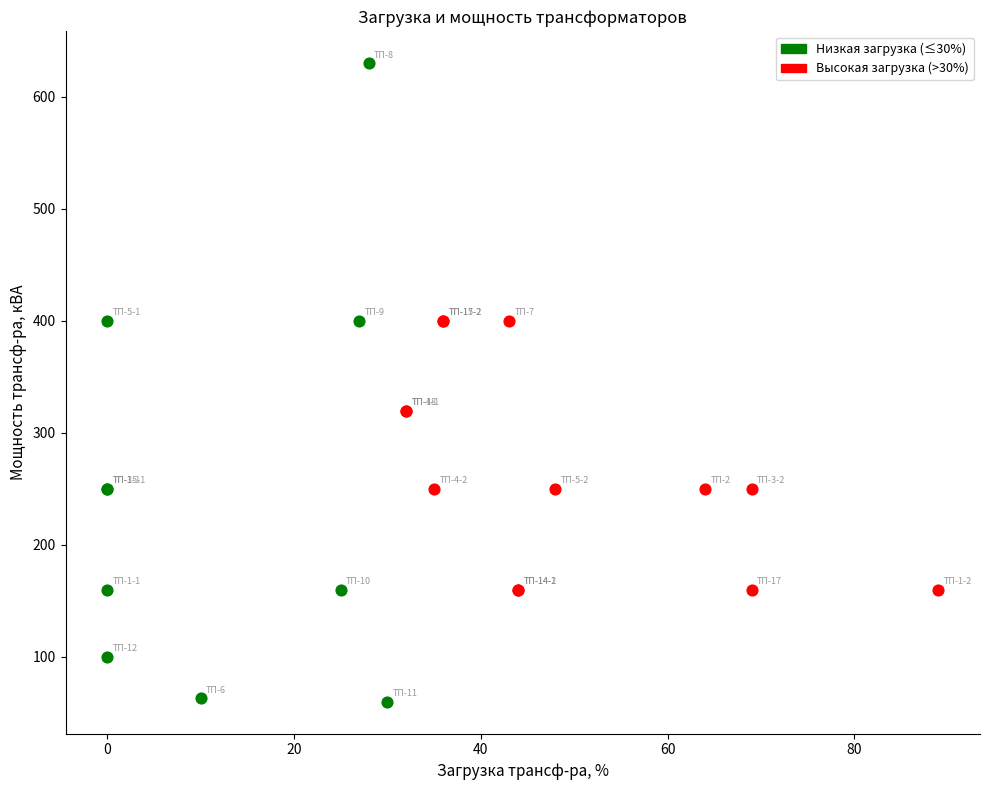

Which series has the widest spread of Y values?

Низкая загрузка (≤30%)